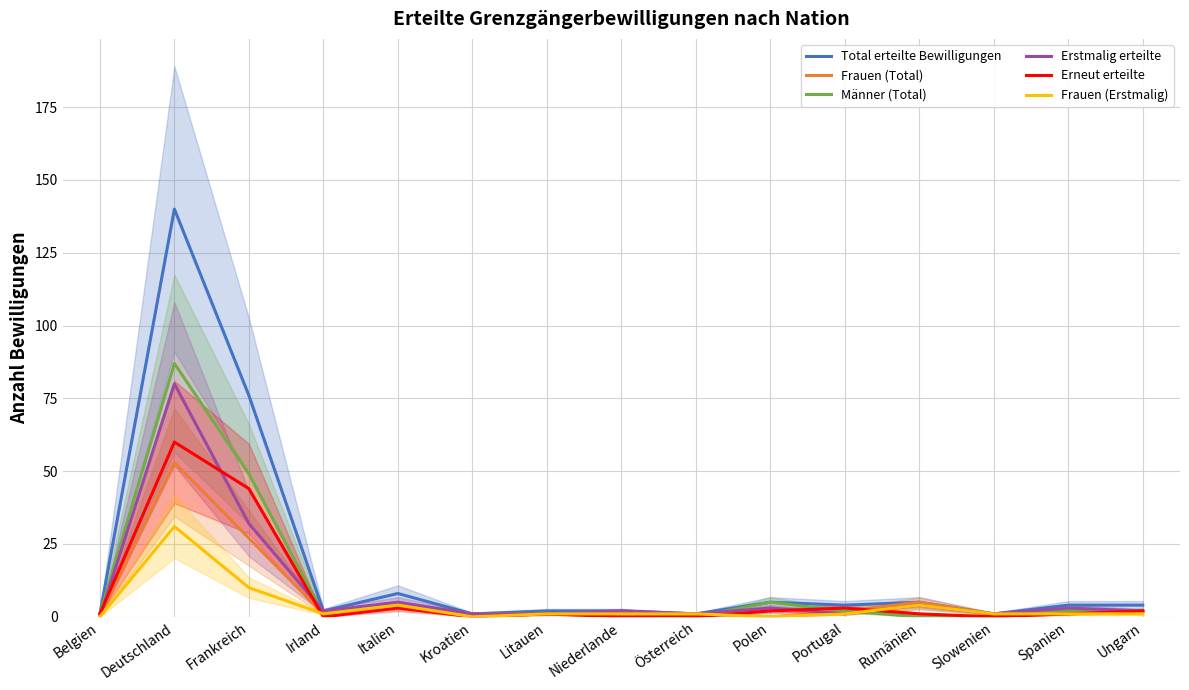

Reading right to left, list all the values displayed in this chart.

Total erteilte Bewilligungen: 4	4	1	5	4	5	1	2	2	1	8	2	76	140	1
Frauen (Total): 2	2	1	5	2	0	1	1	1	0	4	1	27	53	0
Männer (Total): 2	2	0	0	2	5	0	1	1	1	4	1	49	87	1
Erstmalig erteilte: 2	3	1	4	1	3	1	2	1	1	5	2	32	80	0
Erneut erteilte: 2	1	0	1	3	2	0	0	1	0	3	0	44	60	1
Frauen (Erstmalig): 1	1	1	4	1	0	1	1	1	0	4	1	10	31	0